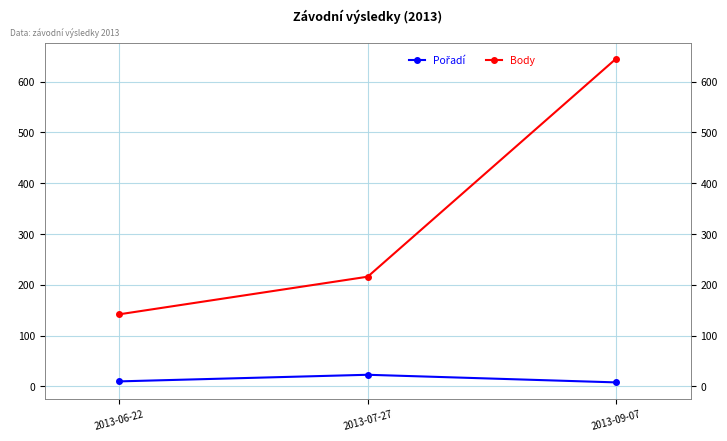

Does the chart display data point markers on the line(s)?

Yes